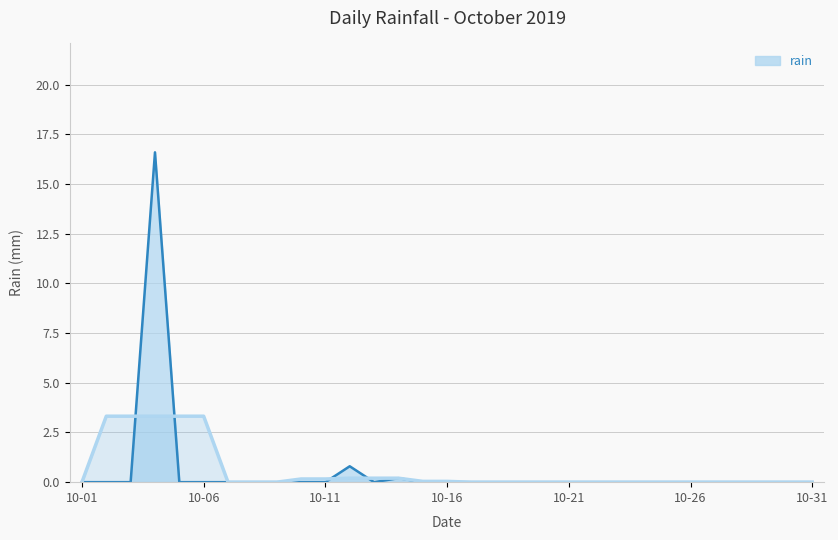

Which label corresponds to the largest value in the chart?

2019-10-04